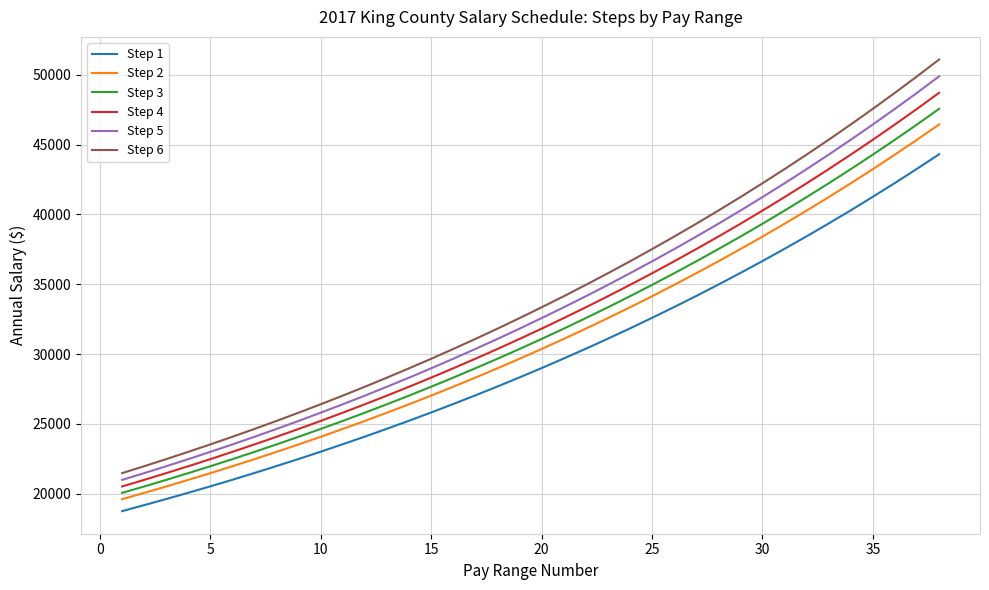

Rank the series by their average value, from highest to lowest.

Step 6, Step 5, Step 4, Step 3, Step 2, Step 1